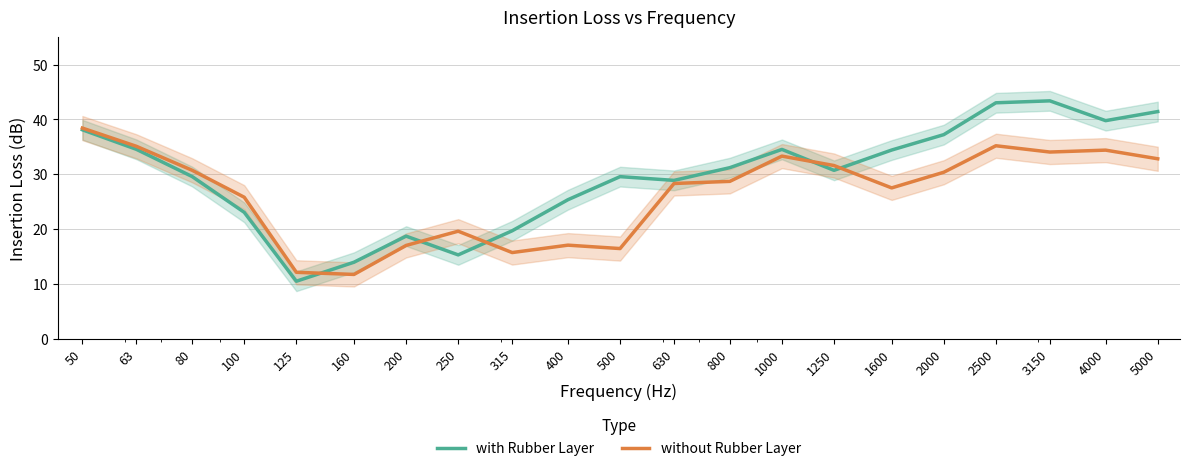

In with Rubber Layer, how many points are higher than both neighbors (excluding endpoints)?

4